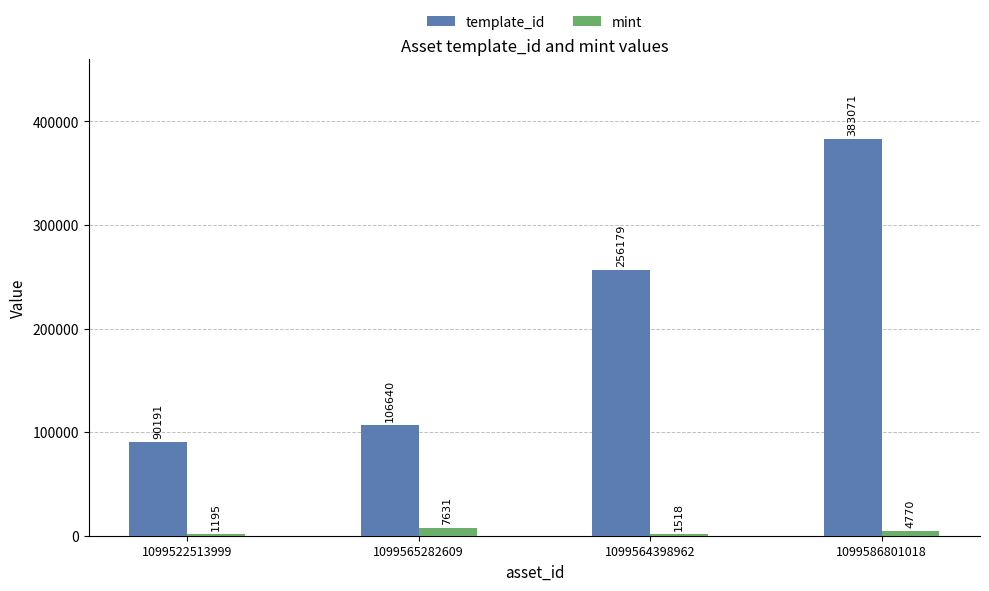

What is the maximum value for template_id?

383071